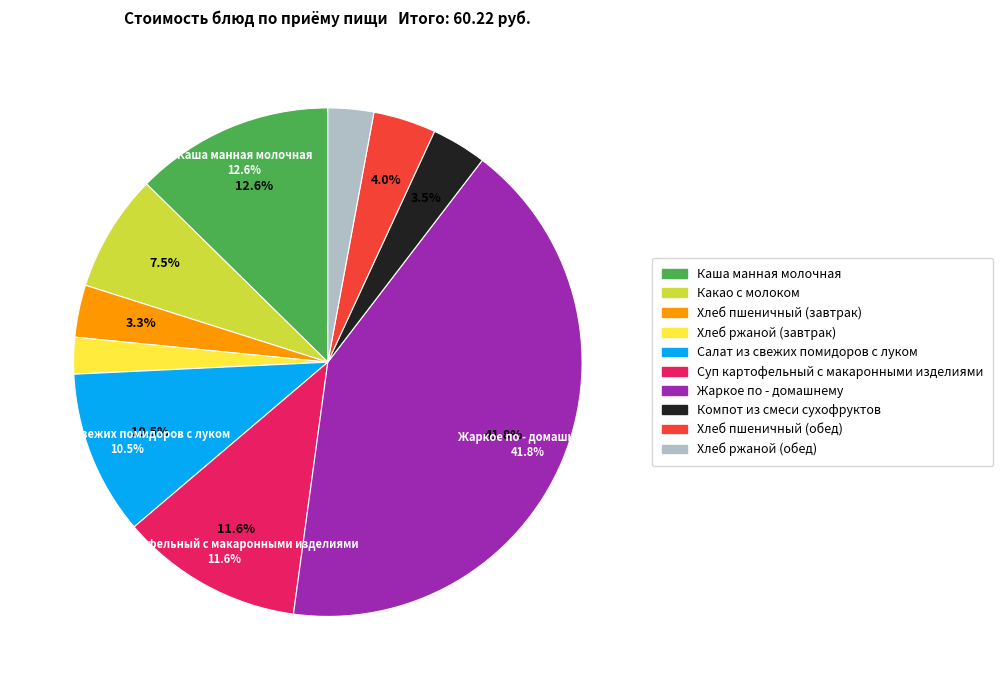

Between Хлеб пшеничный (завтрак) and Какао с молоком, which is larger?

Какао с молоком